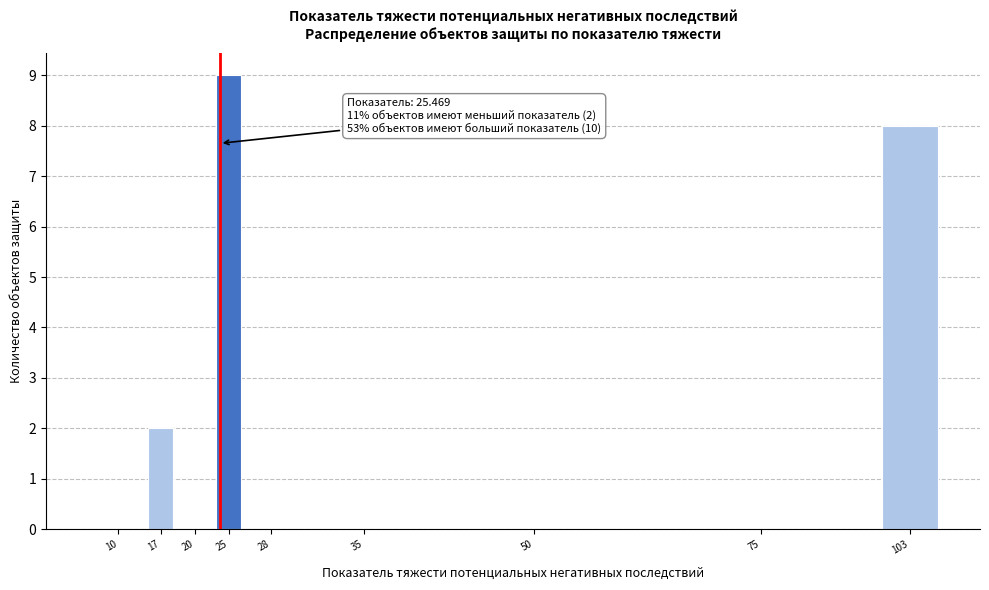

Reading left to right, list all the values displayed in this chart.

10=0	17=2	20=0	25=9	28=0	35=0	50=0	75=0	103=8